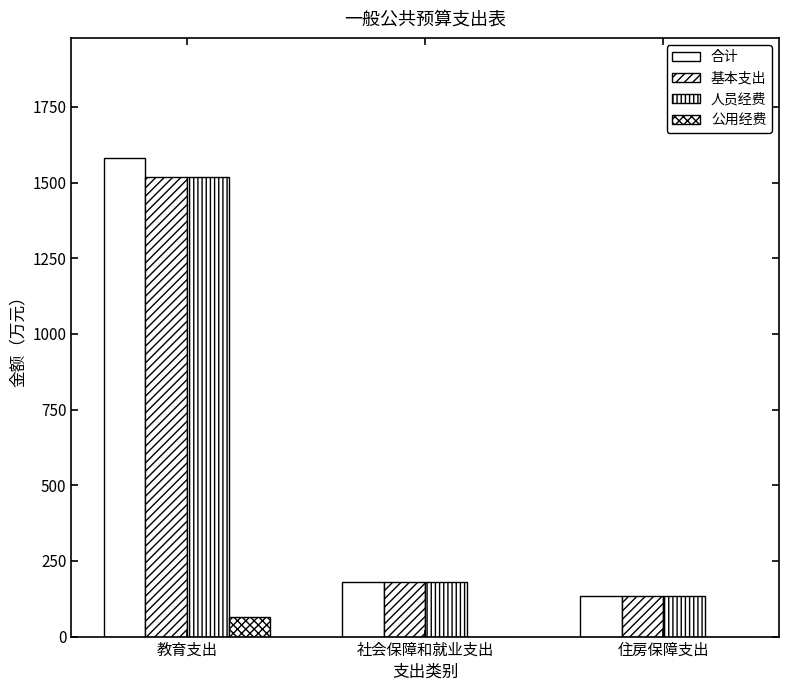

What is the sum of all 基本支出 values?

1831.9